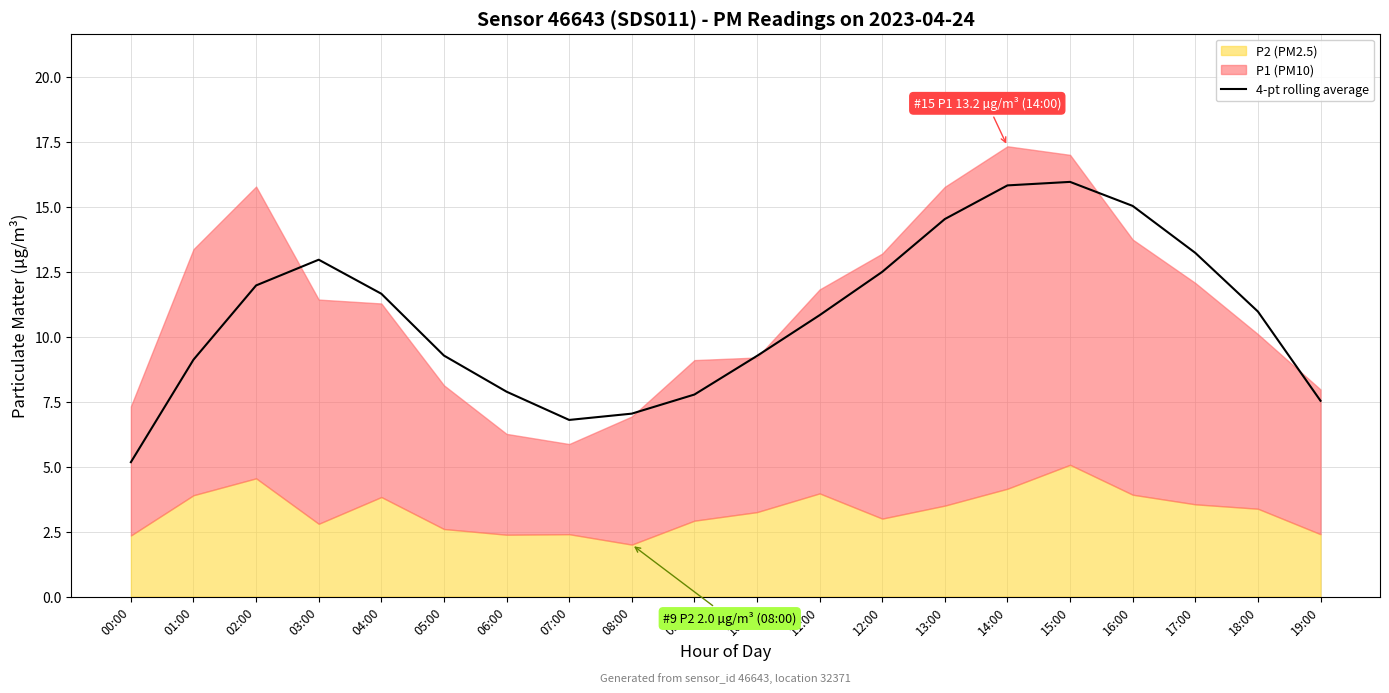

Which category has the lowest value in the 4-pt rolling average series?

00:00